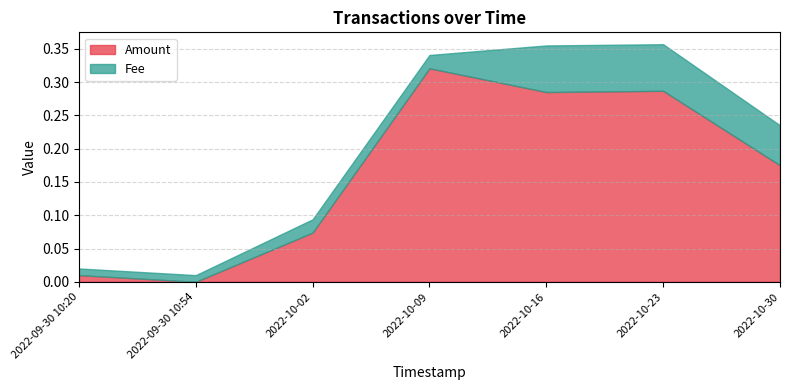

How many distinct data groups are displayed?

2